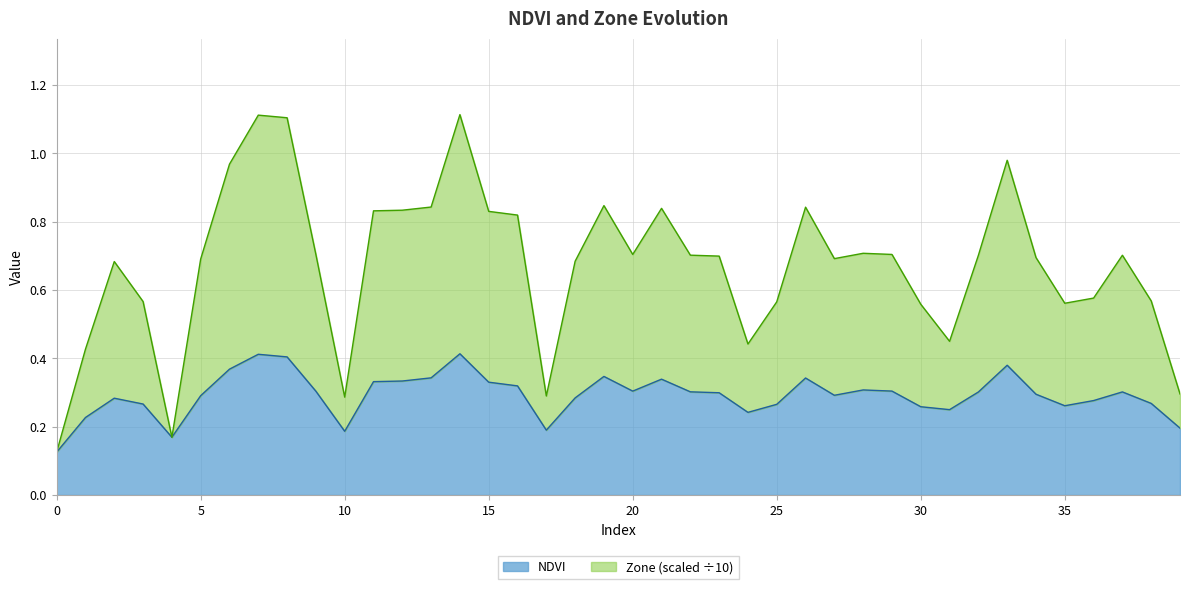

What is the approximate value of Zone at 18?

0.7